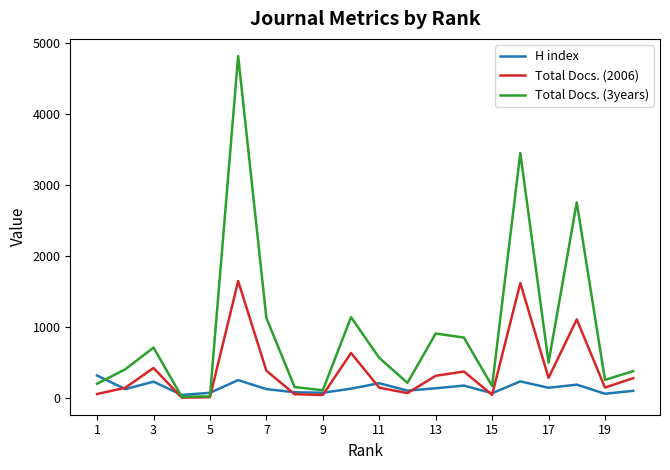

How many interior local peaks does the Total Docs. (3years) series have?

6